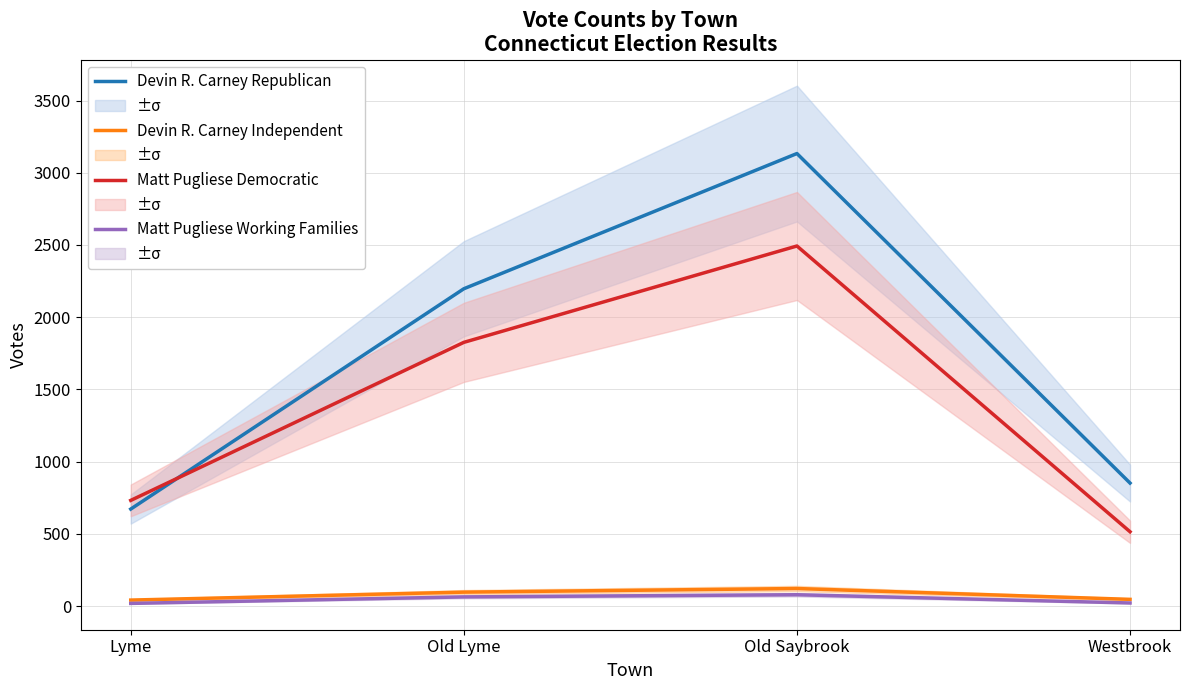

At which label does Matt Pugliese Democratic first exceed 1826?

Old Saybrook